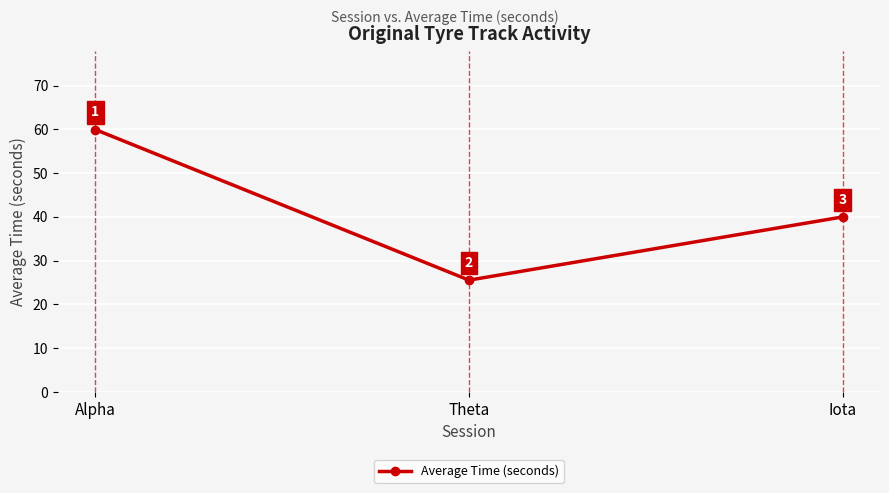

Which category has the lowest value across all series?

Theta